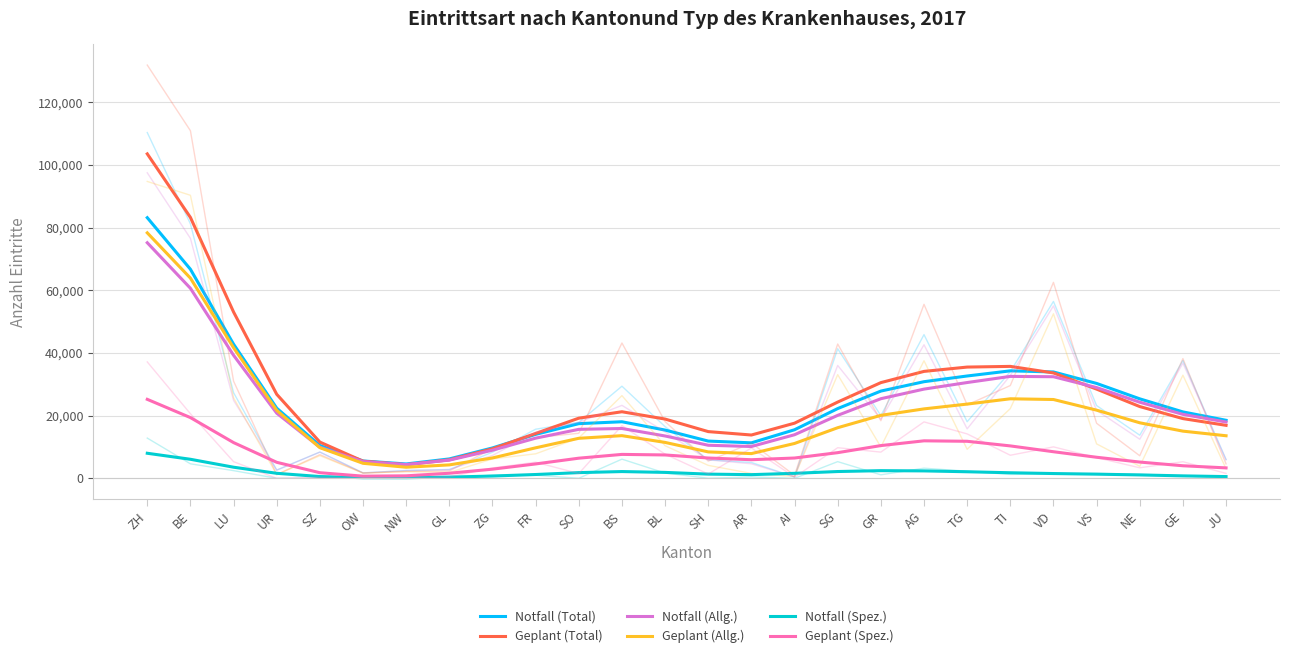

True or false: Geplant (Allg.) and Notfall (Total) cross at least once.

False